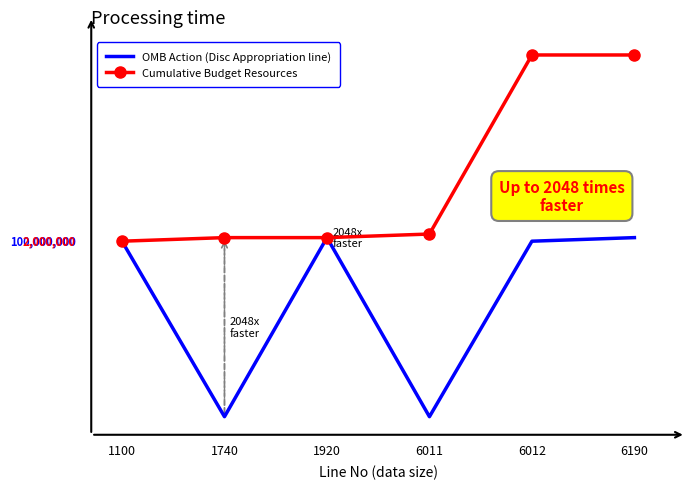

The OMB Action (Disc Appropriation line) series shows 2000000 at 6011. True or false?

True